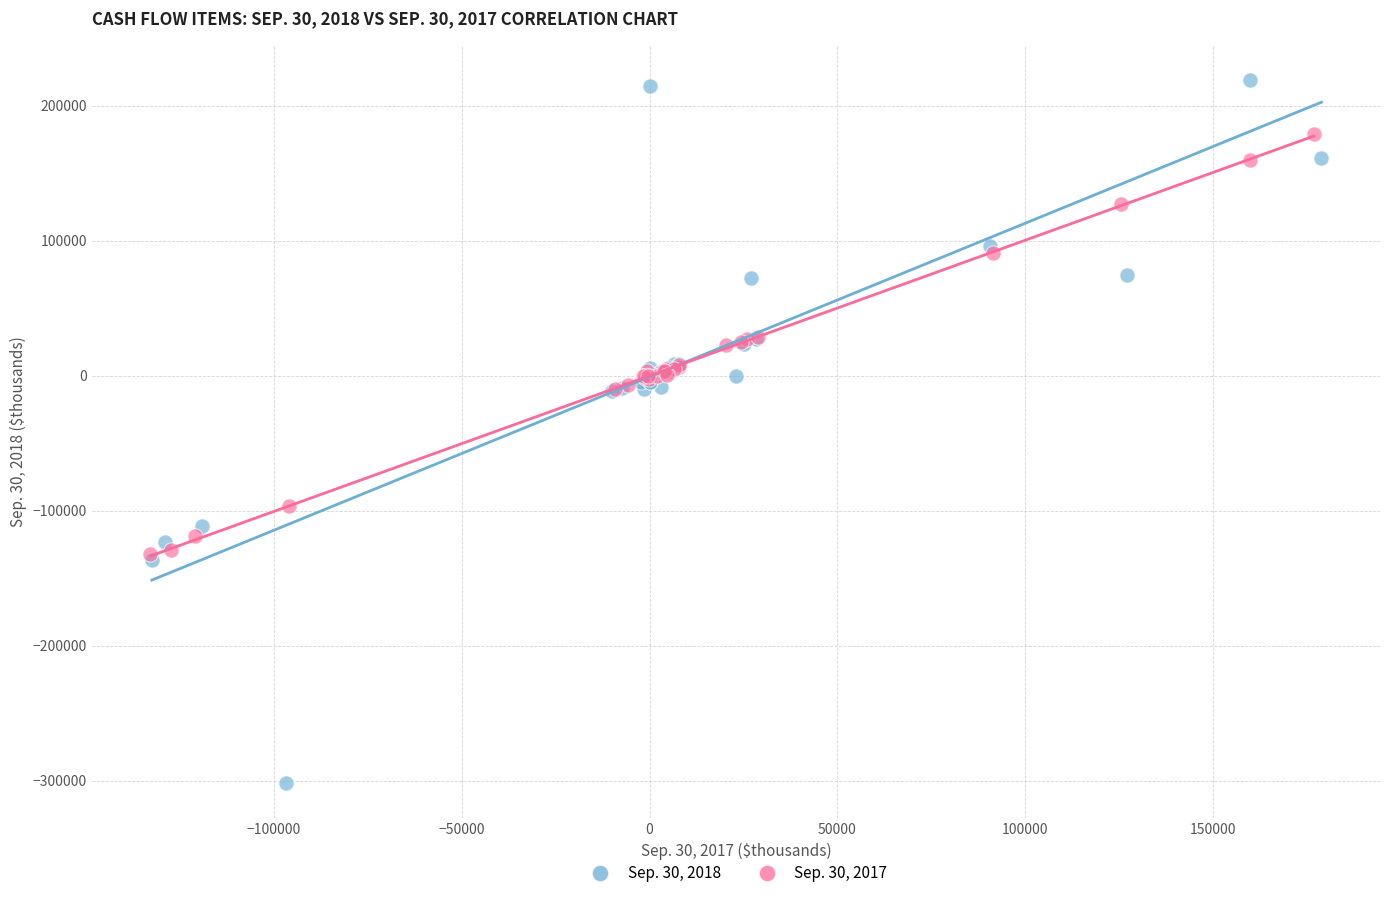

Which series contains the lowest Y value?

Sep. 30, 2018